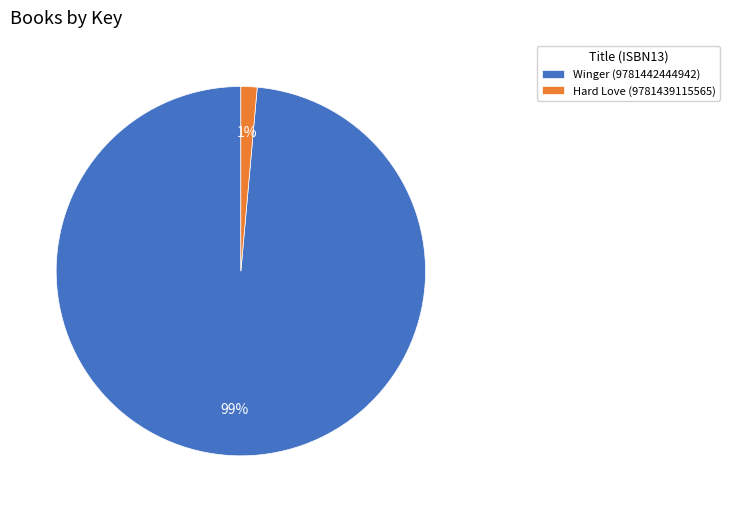

Is the sum of Winger (9781442444942) and Hard Love (9781439115565) greater than half?

Yes